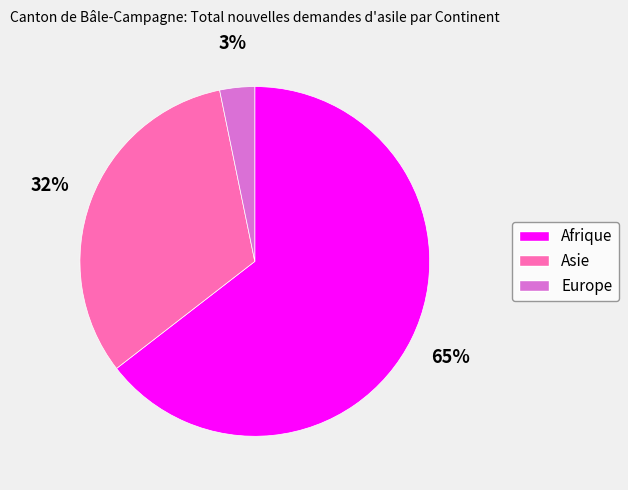

Rank the categories by value from lowest to highest.

Europe, Asie, Afrique